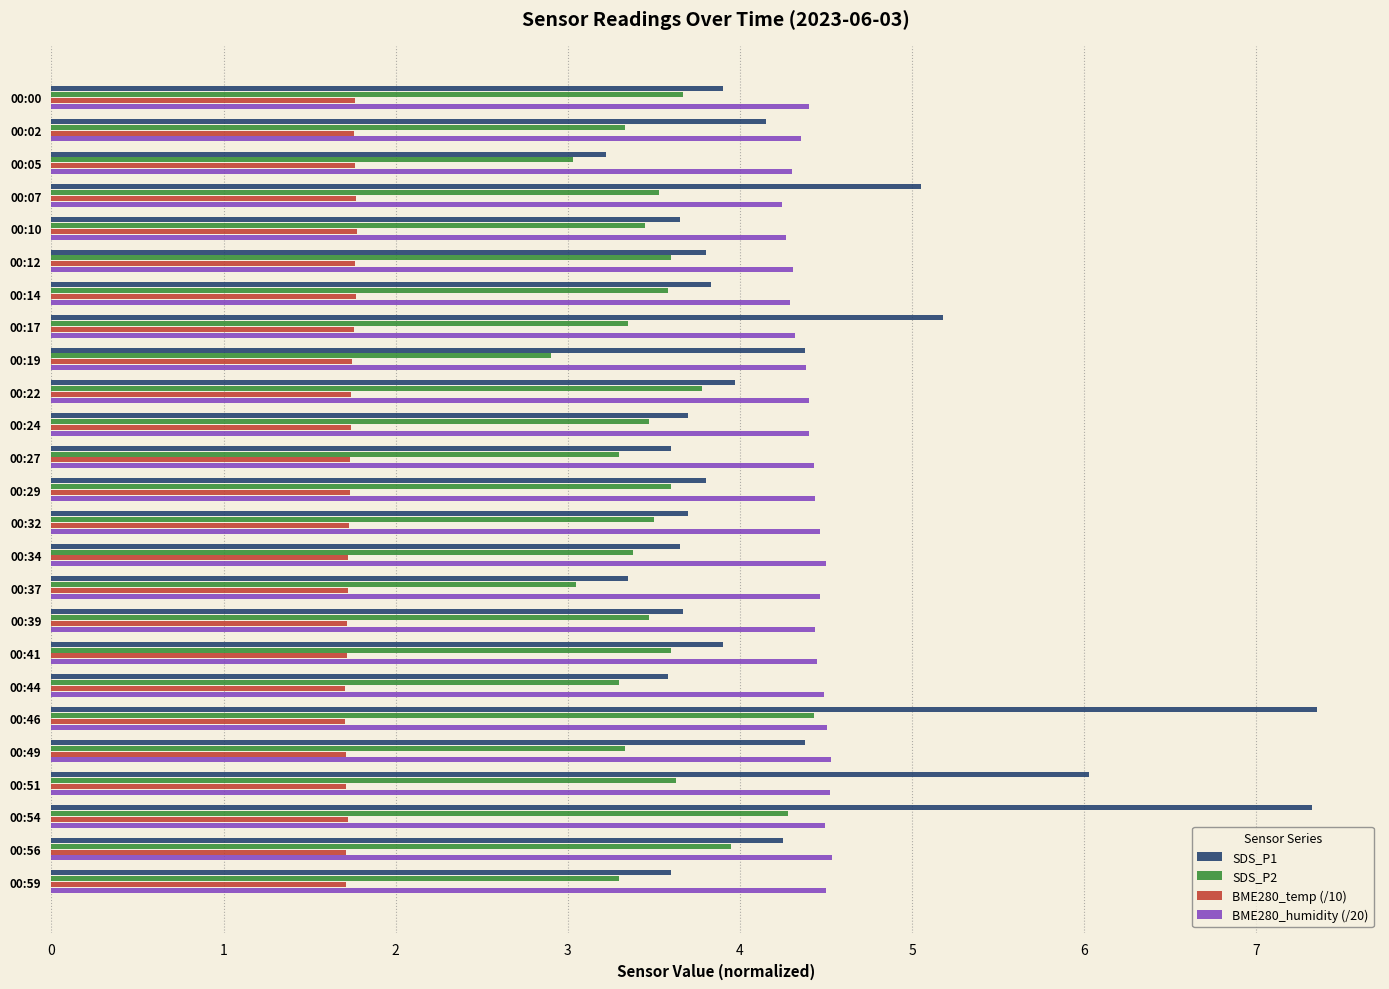

True or false: SDS_P2 has a value of 1.6 at 00:46.

False